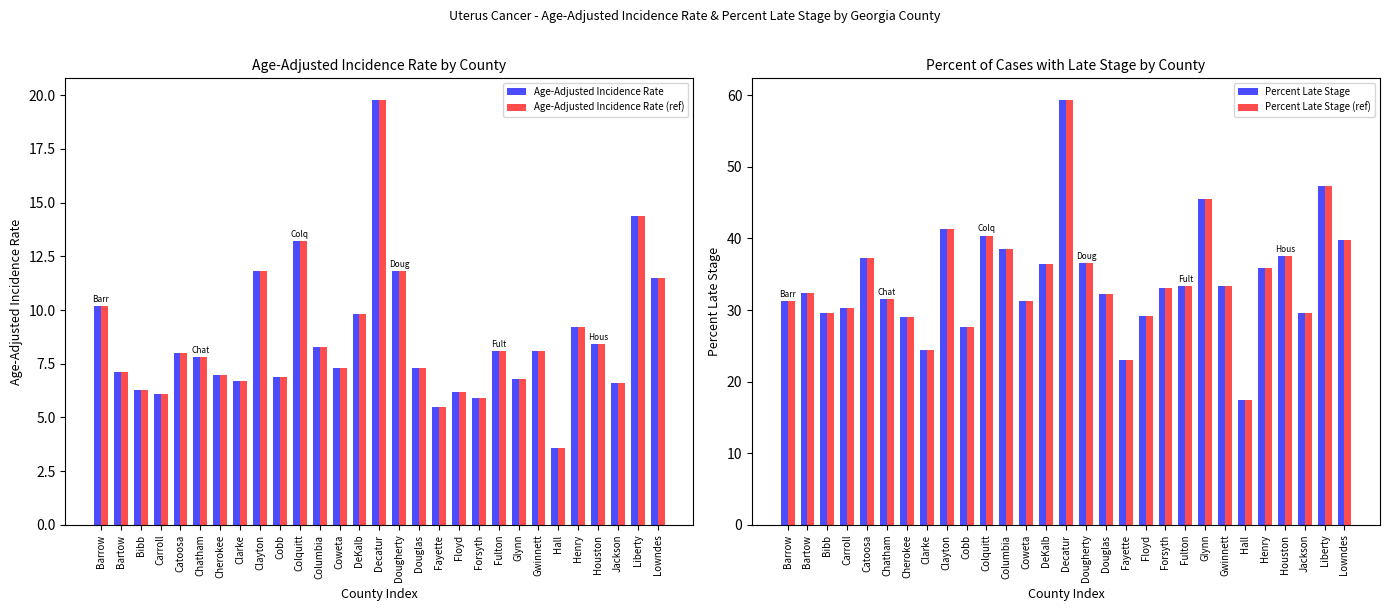

What is the value of the Percent Late Stage (ref) bar at the 1st from the left?

31.2